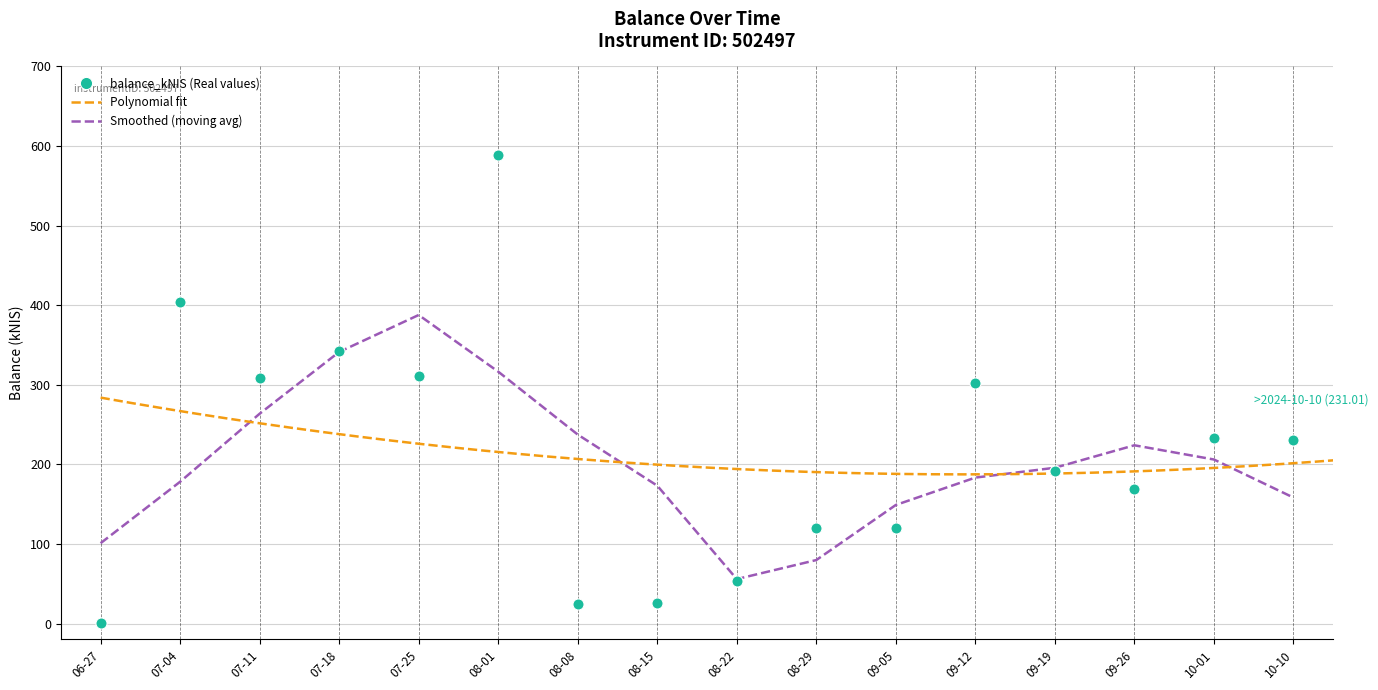

The value of Smoothed (moving avg) at 09-05 is 218.9. True or false?

False